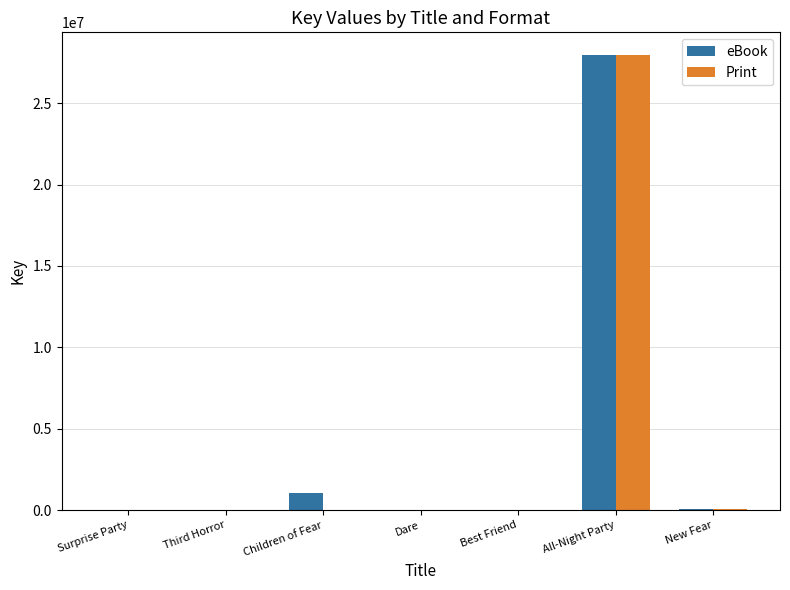

How many data points in Print are above 0?

3